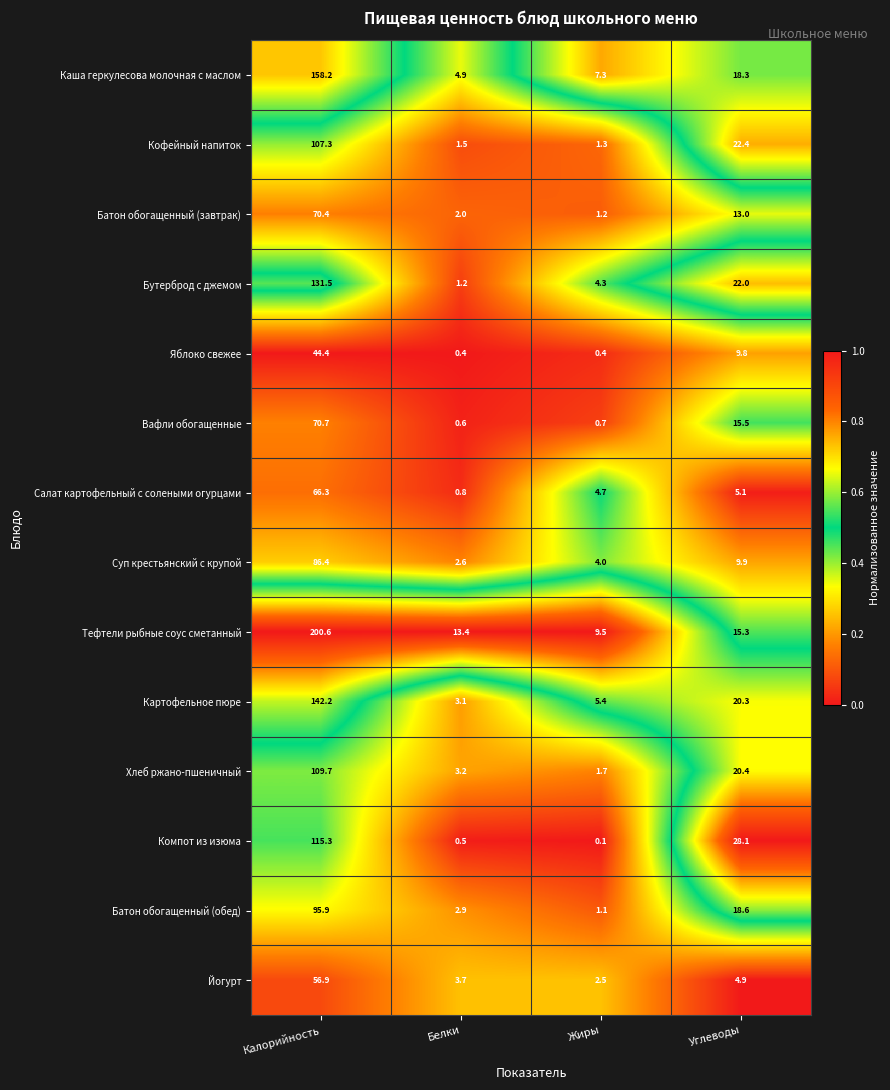

At which label does Яблоко свежее first exceed 9?

Калорийность